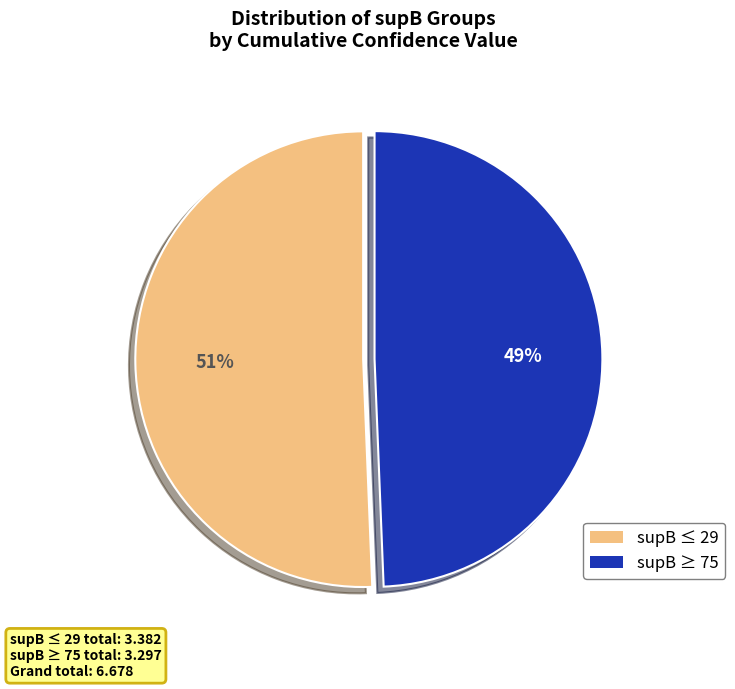

To the nearest percent, what is the average slice percentage?

50%